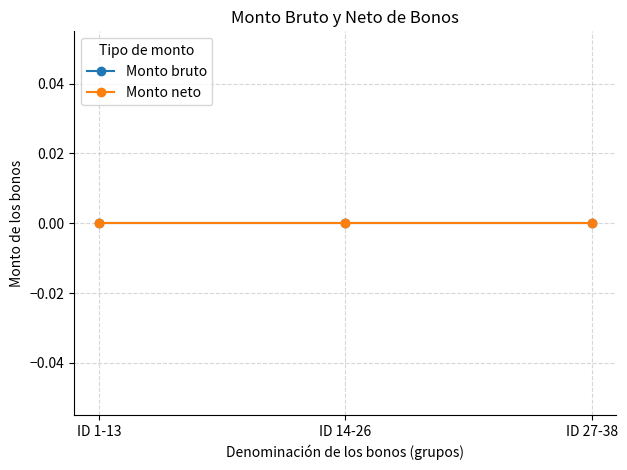

Between 3 and 7, which is larger?

3